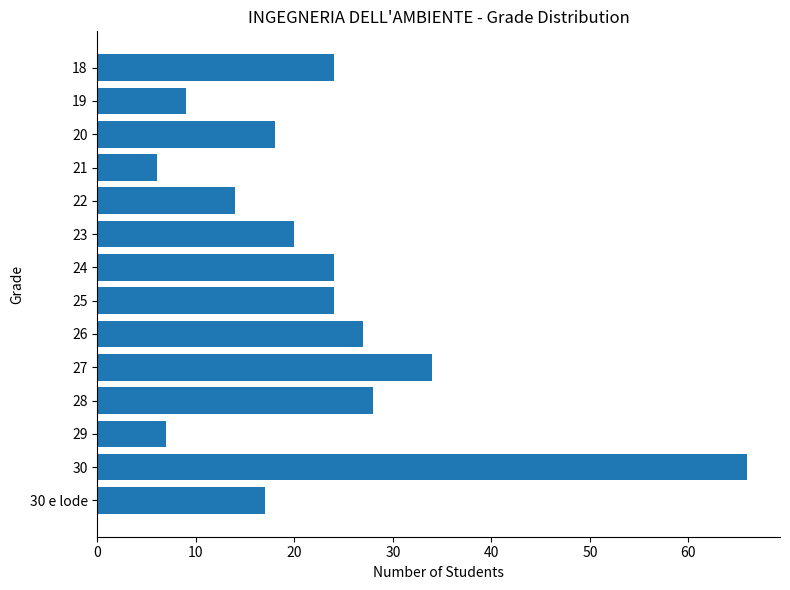

What is the sum of all values?

318